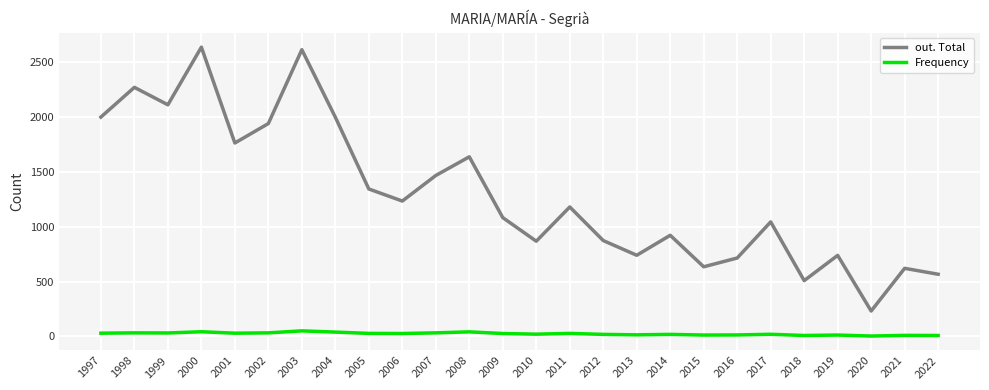

The out. Total series shows 3759 at 1998. True or false?

False